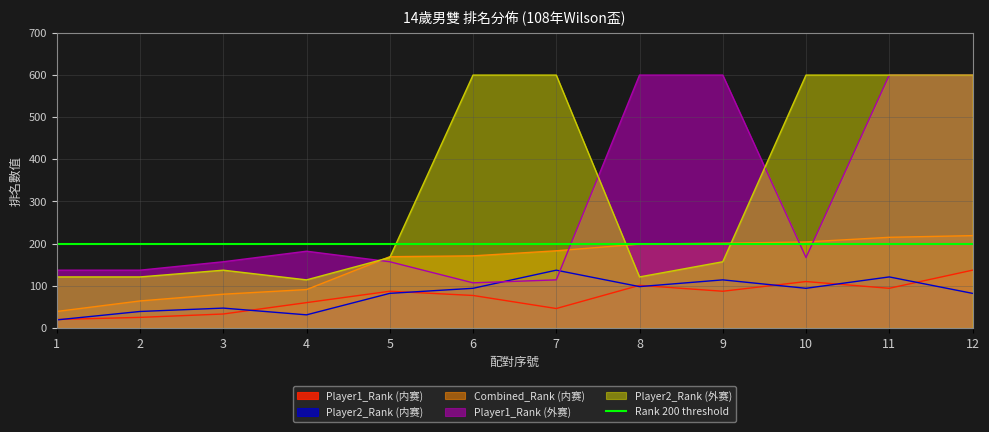

What is the difference between the Player1_Rank (外赛) values at 7 and 11?

486